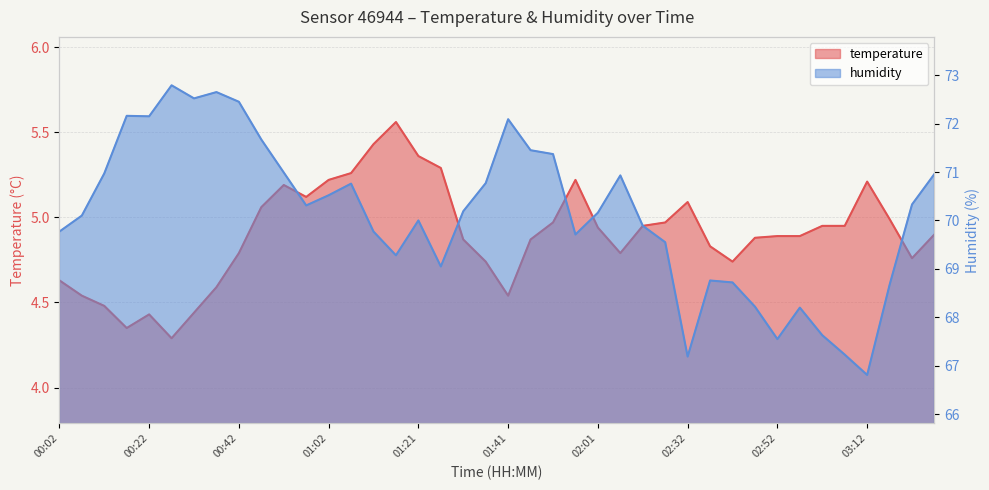

Is it true that temperature equals 1.0 at 02:37?

False